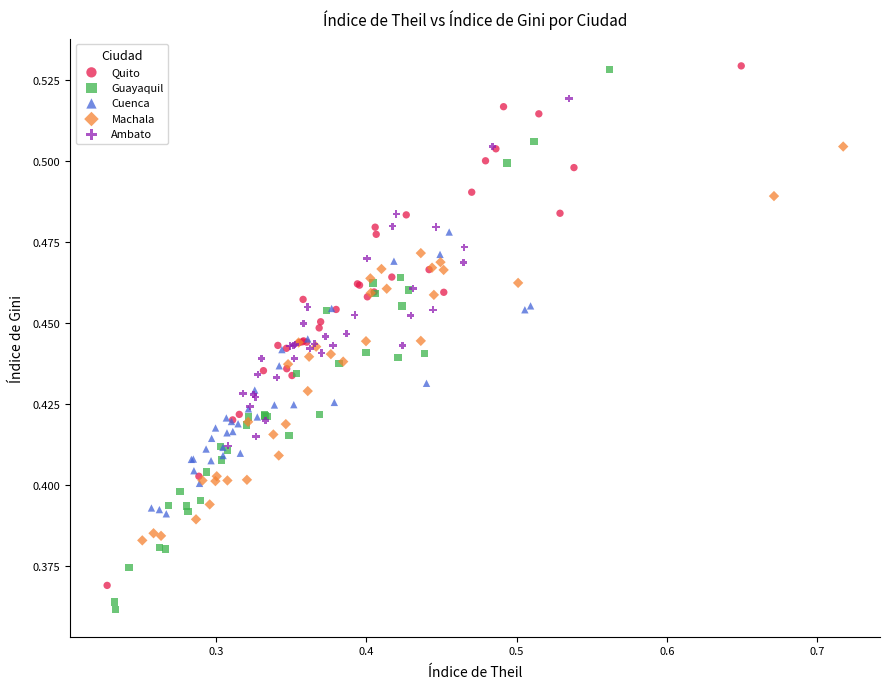

What are all the series names shown in the legend?

Quito, Guayaquil, Cuenca, Machala, Ambato